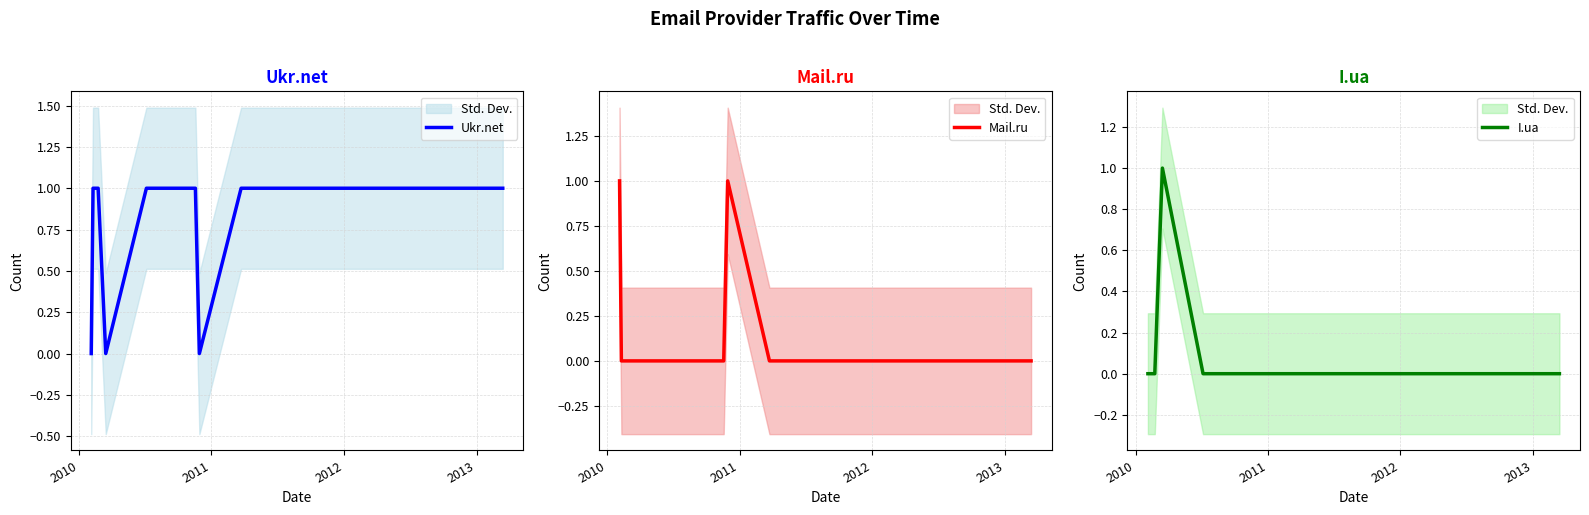

How many series are shown in this chart?

3